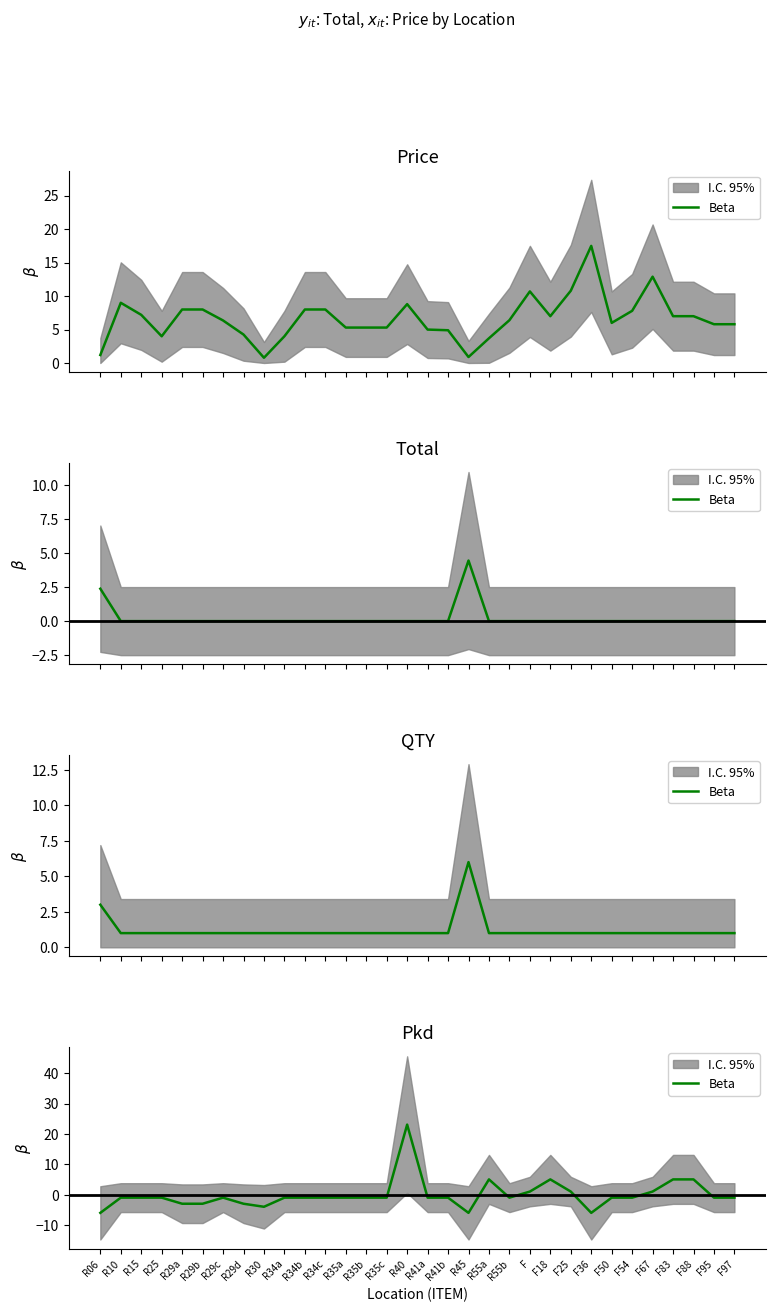

At which label is the value closest to 8?

R55a